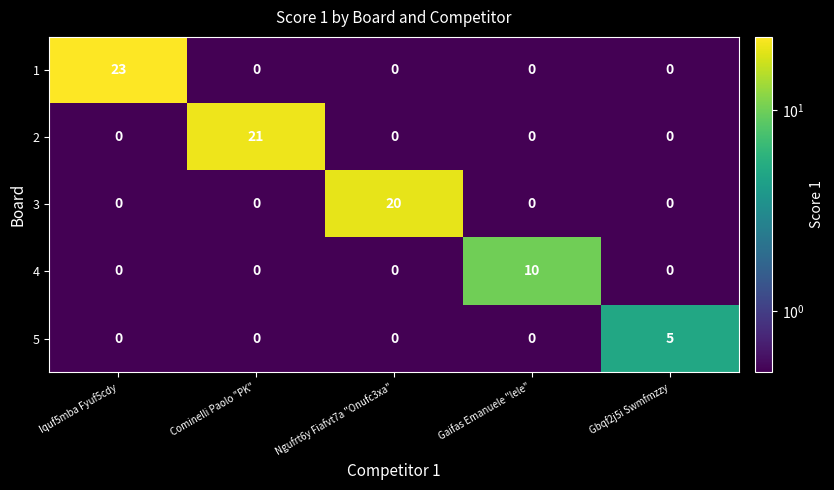

What is the spread (max minus min) of values at Gbqf2j5i Swmfmzzy?

5